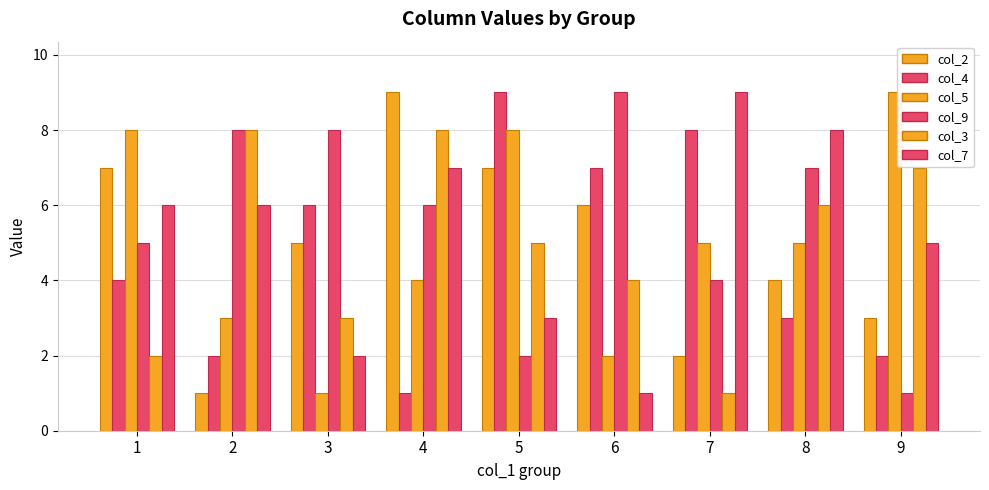

Reading left to right, transcribe all the data shown in this chart.

col_2: 1=7	2=1	3=5	4=9	5=7	6=6	7=2	8=4	9=3
col_4: 1=4	2=2	3=6	4=1	5=9	6=7	7=8	8=3	9=2
col_5: 1=8	2=3	3=1	4=4	5=8	6=2	7=5	8=5	9=9
col_9: 1=5	2=8	3=8	4=6	5=2	6=9	7=4	8=7	9=1
col_3: 1=2	2=8	3=3	4=8	5=5	6=4	7=1	8=6	9=7
col_7: 1=6	2=6	3=2	4=7	5=3	6=1	7=9	8=8	9=5